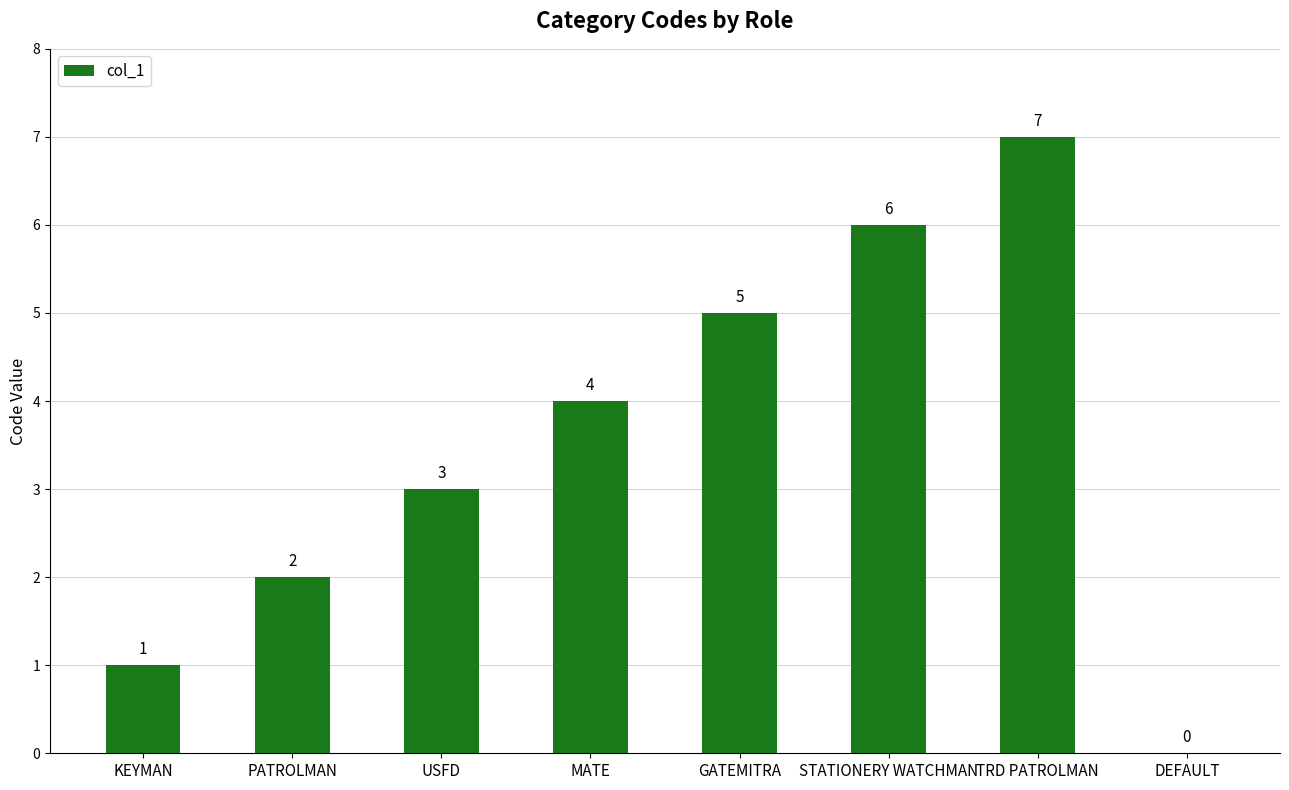

How many values are between 2 and 6?

5